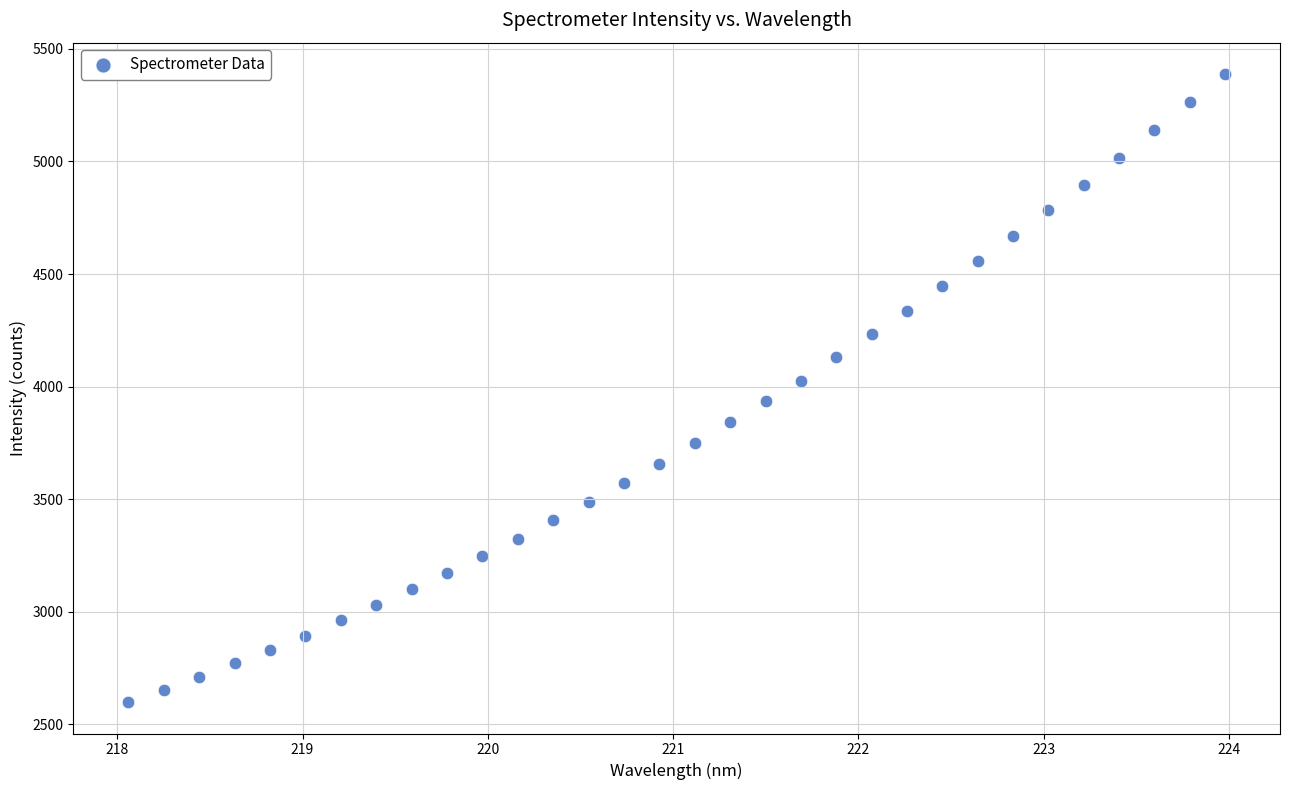

What is the range of Y values (max minus min)?

2790.1